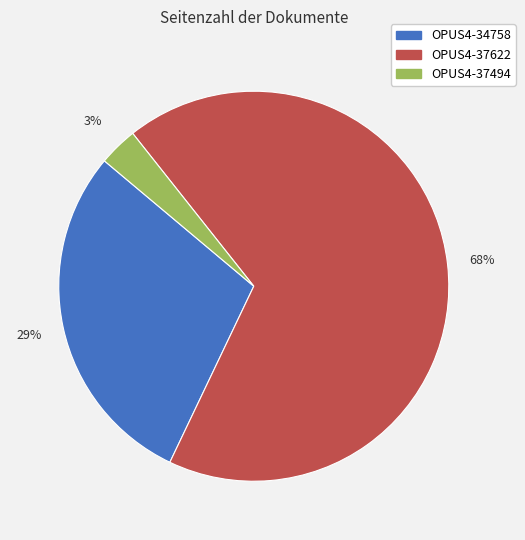

To the nearest percent, what is the difference between the largest and smallest slice percentages?

65%